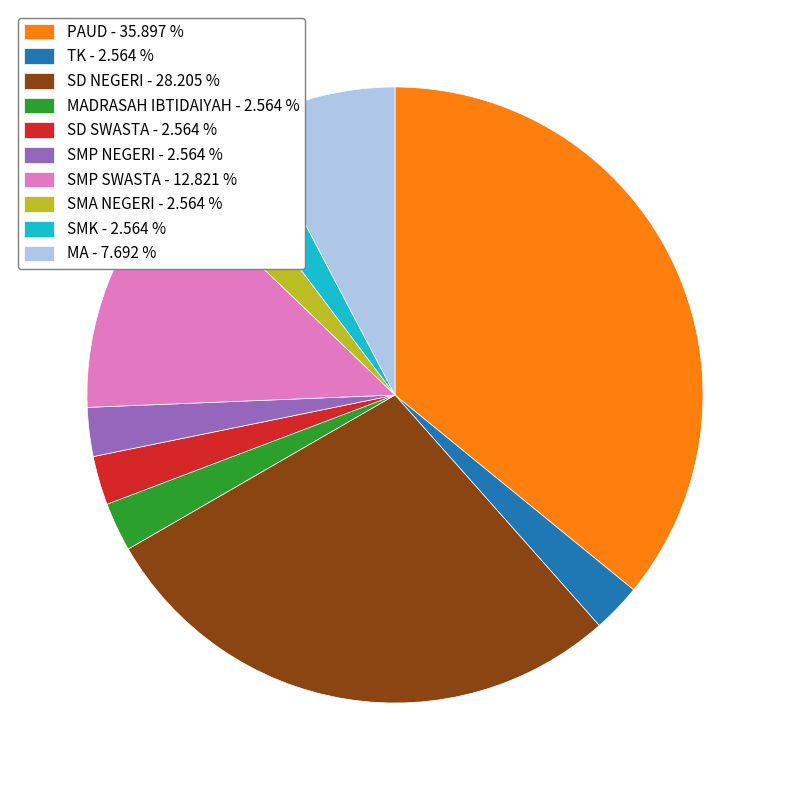

Does SD NEGERI - 28.205 % account for over 50% of the chart?

No